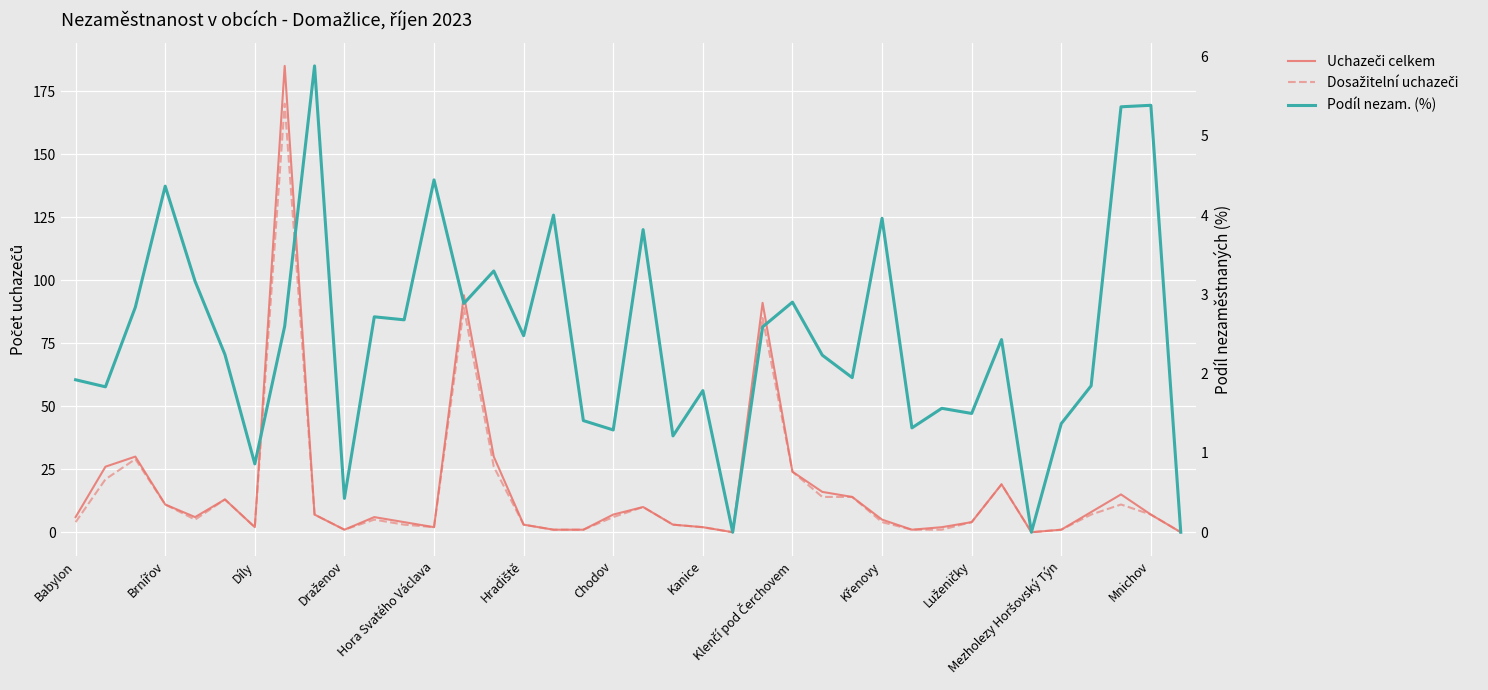

Rank the series at 29 from highest to lowest value.

Uchazeči celkem, Podíl nezam. (%), Dosažitelní uchazeči